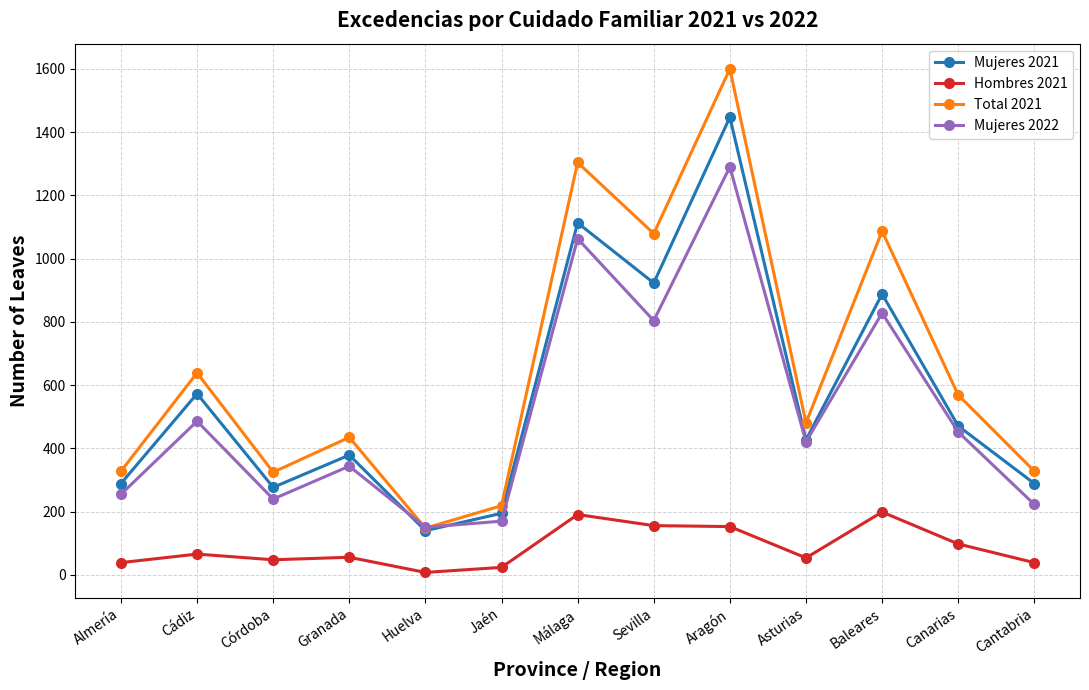

What position from the left is Asturias?

10